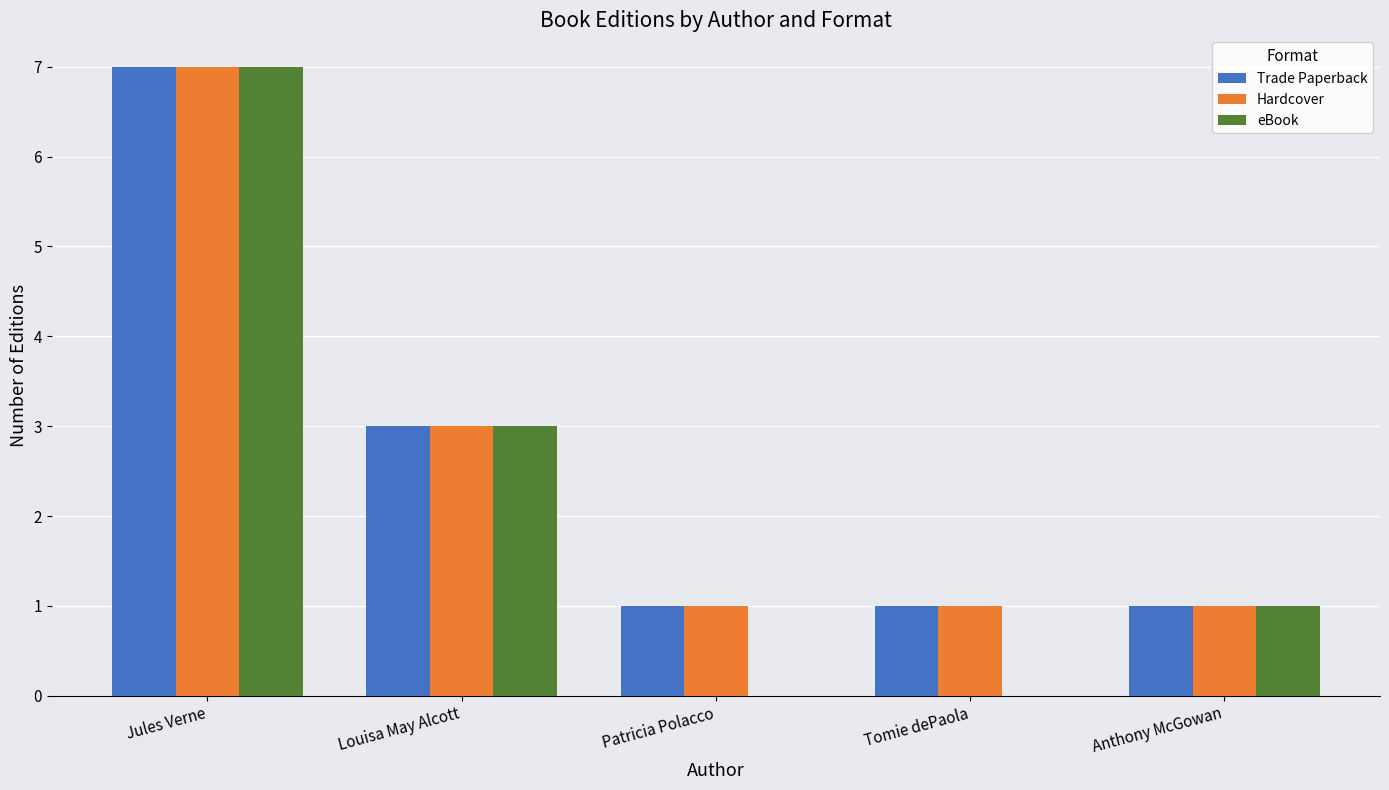

Is the value of eBook at Tomie dePaola greater than the value of Hardcover at Patricia Polacco?

No